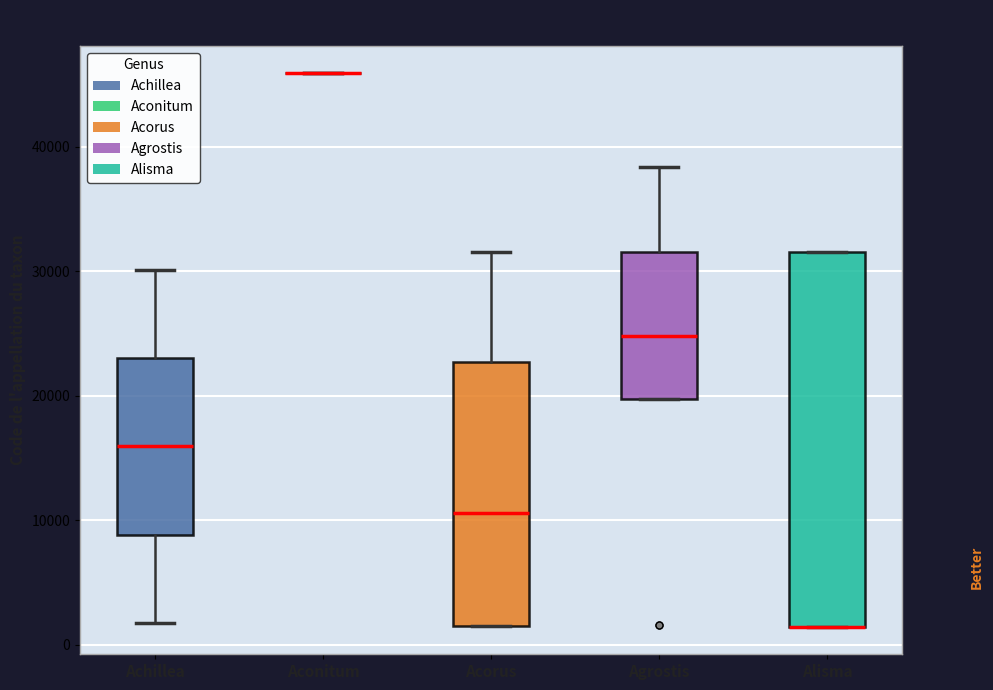

Reading left to right, read every box against the y-axis: the position of its median line, the range the box covers, and the ends of its whiskers. The values are not printed on the chart, so give them approximately, as read against the axis.

Achillea: median 16000, box 9000 to 23000, whiskers 2000 to 30000
Aconitum: box collapsed to a line at 46000, whiskers 46000 to 46000
Acorus: median 11000, box 1000 to 23000, whiskers 1000 to 32000
Agrostis: median 25000, box 20000 to 32000, whiskers 20000 to 38000
Alisma: median 1000 (drawn on the box's lower edge), box 1000 to 32000, whiskers 1000 to 32000